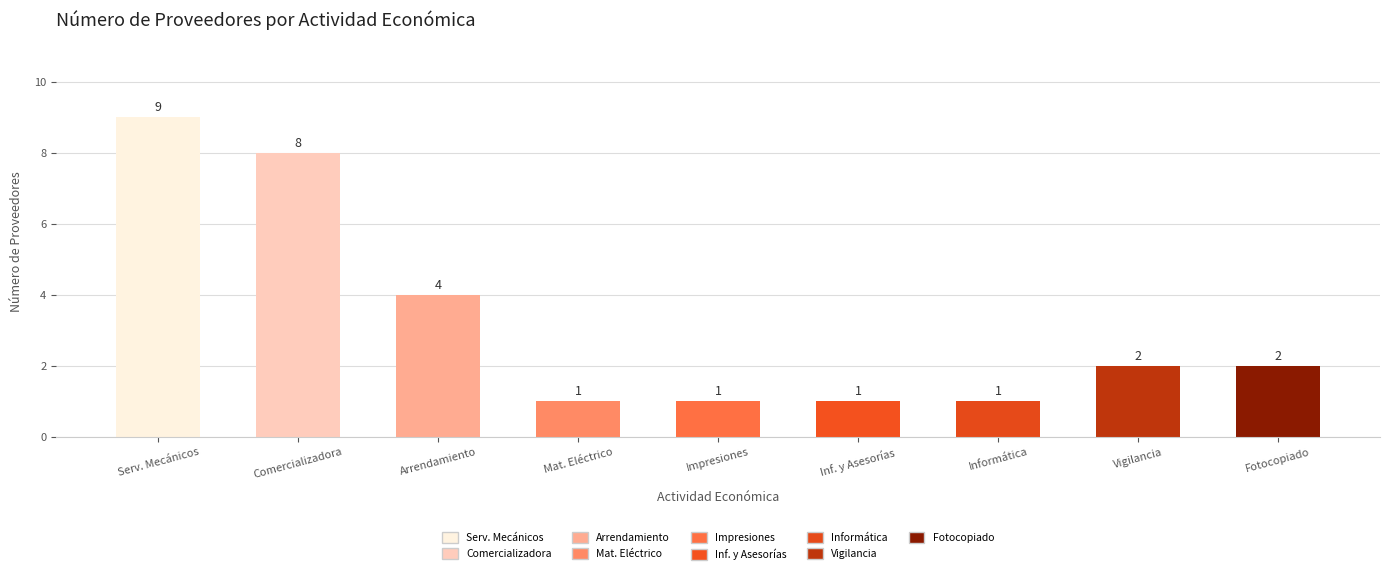

Which label corresponds to the largest value in the chart?

Serv. Mecánicos